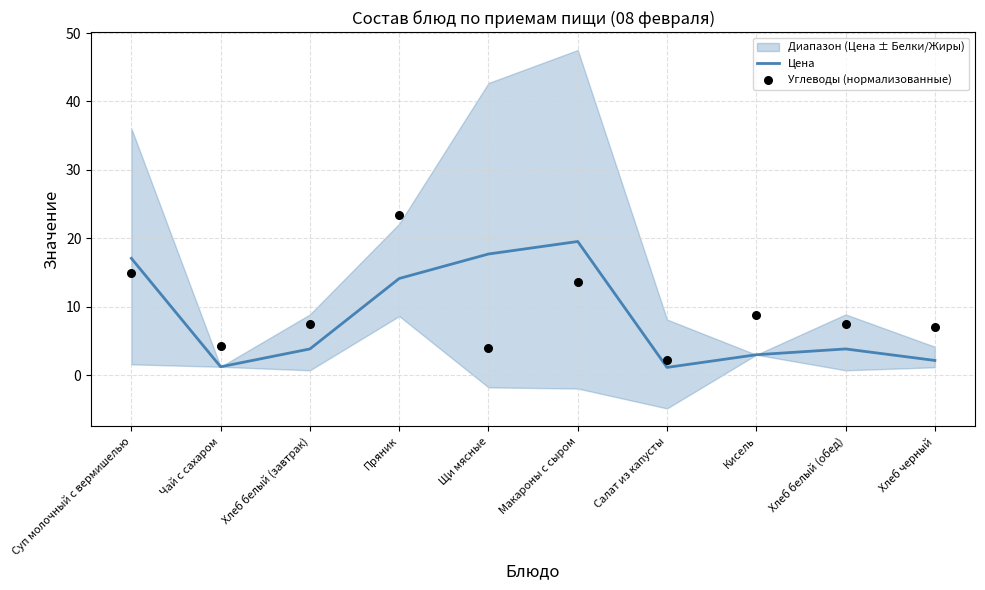

Which category has the highest value in the Цена series?

Макароны с сыром